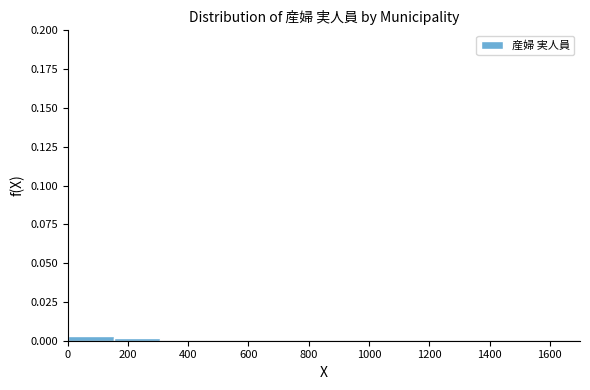

Reading left to right, transcribe this chart: for each bar, give the range it covers on the x-axis and its height. Neither the bar edges nor the heights are printed on the chart, so give them approximately, as read against the axes.

0 to 160: under 0.005
160 to 300: under 0.005
300 to 460: under 0.005
460 to 620: under 0.005
620 to 760: under 0.005
760 to 920: under 0.005
920 to 1080: under 0.005
1080 to 1220: 0
1220 to 1380: 0
1380 to 1540: under 0.005